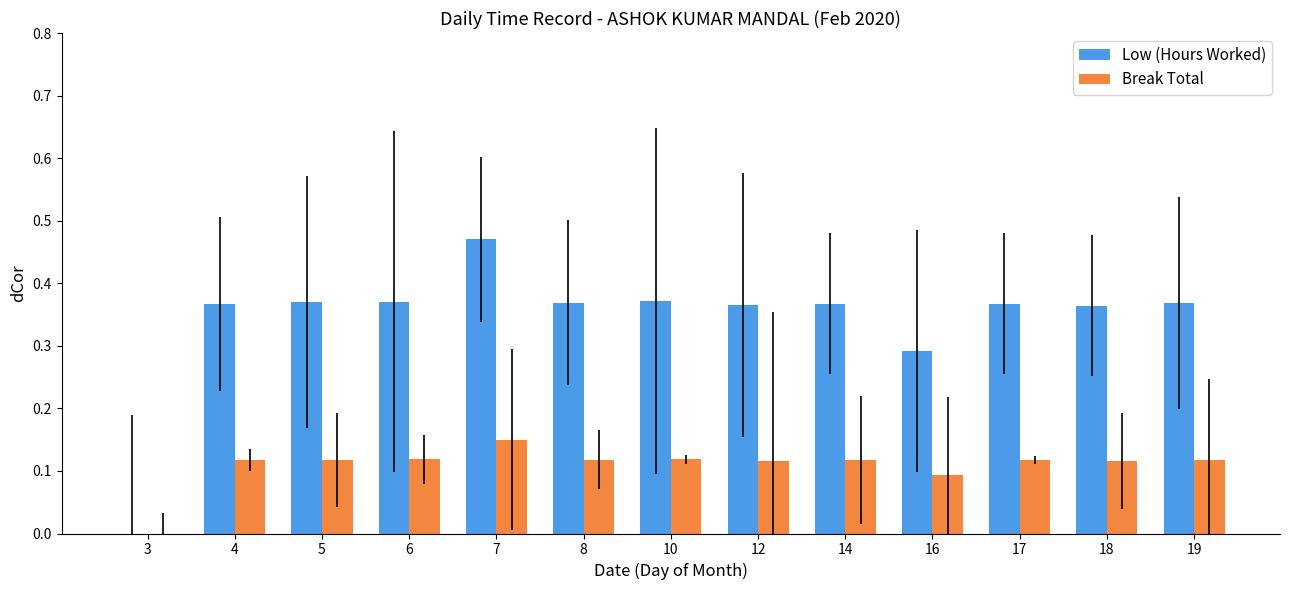

What is the sum of all Low (Hours Worked) values?

4.4